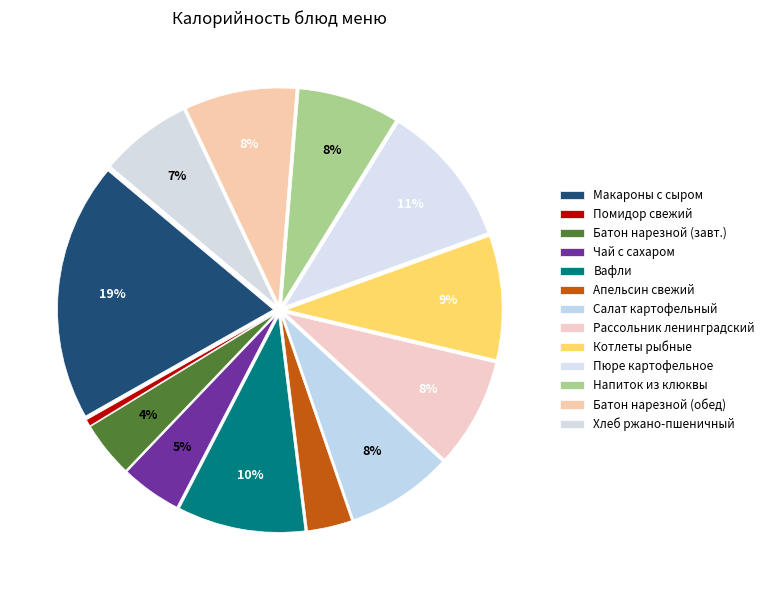

To the nearest percent, what is the average slice percentage?

8%